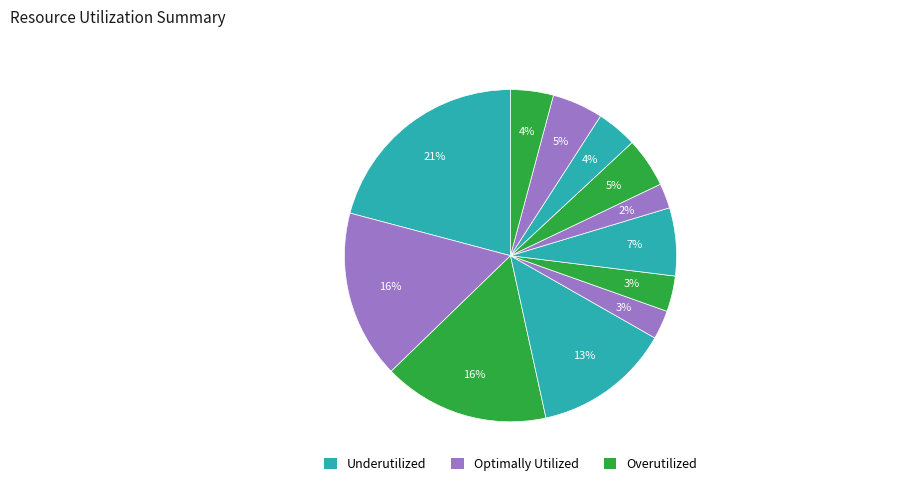

How many segments does this pie chart have?

12